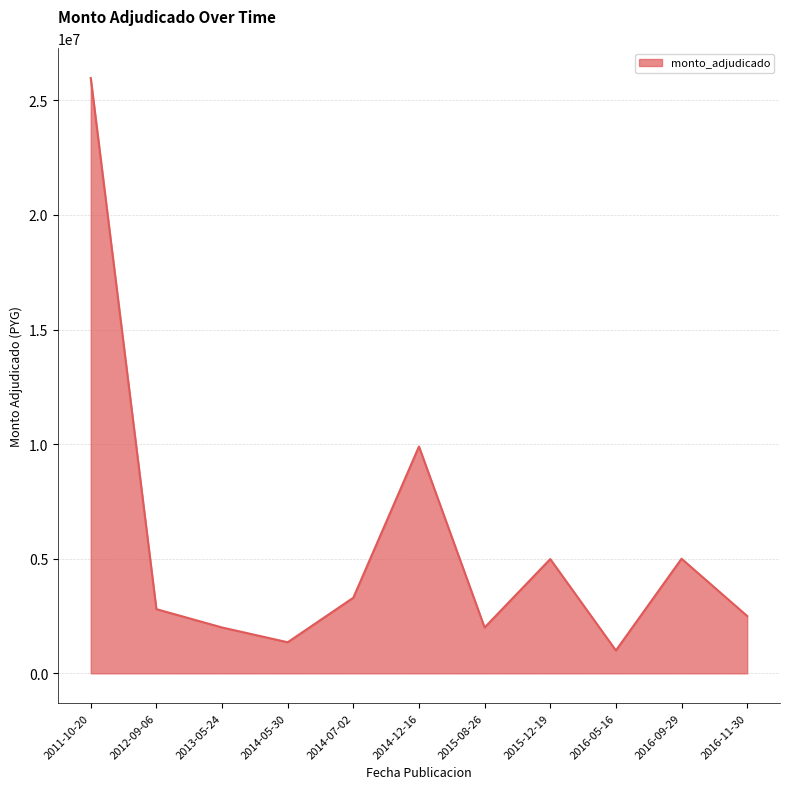

At which category does the data reach its first local valley?

2014-05-30